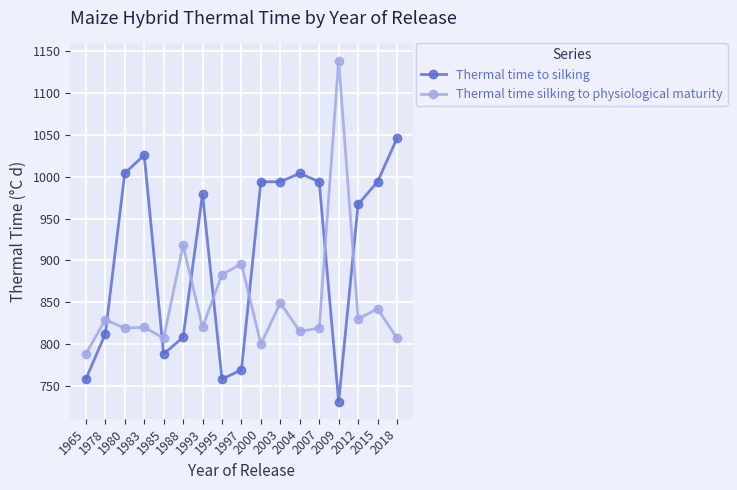

Which series has the largest range (max minus min)?

Thermal time silking to physiological maturity